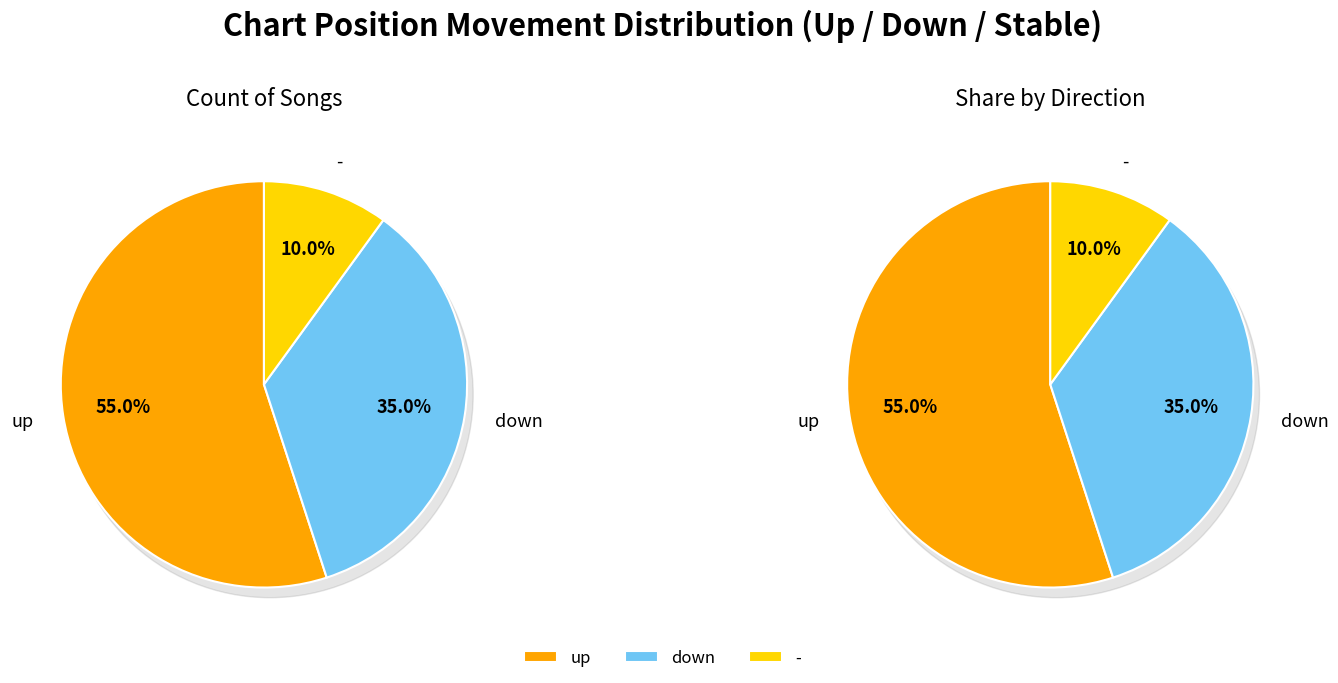

Which has a higher value, down or -?

down